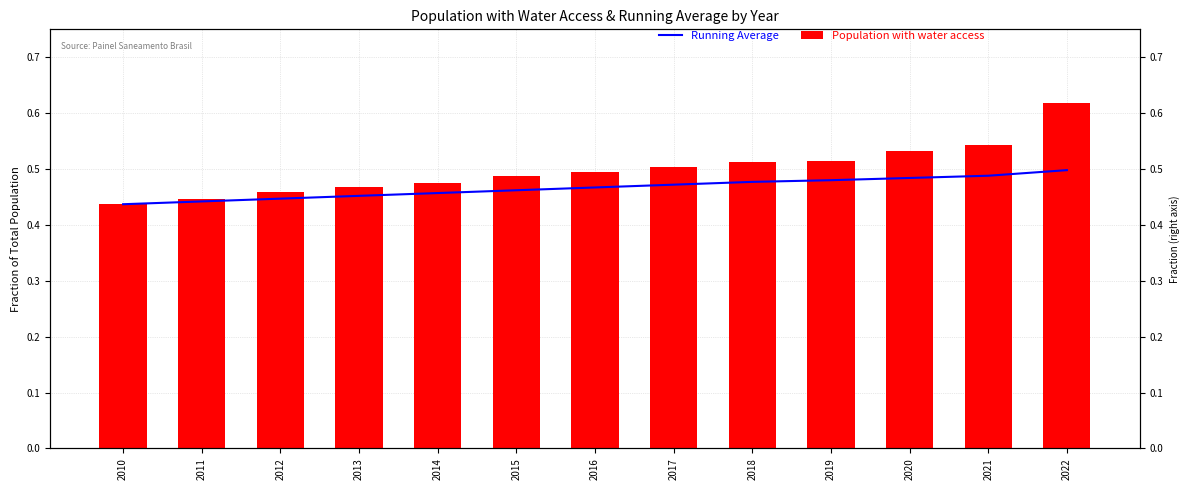

Rank the series by their maximum value, from highest to lowest.

Population with water access, Running Average